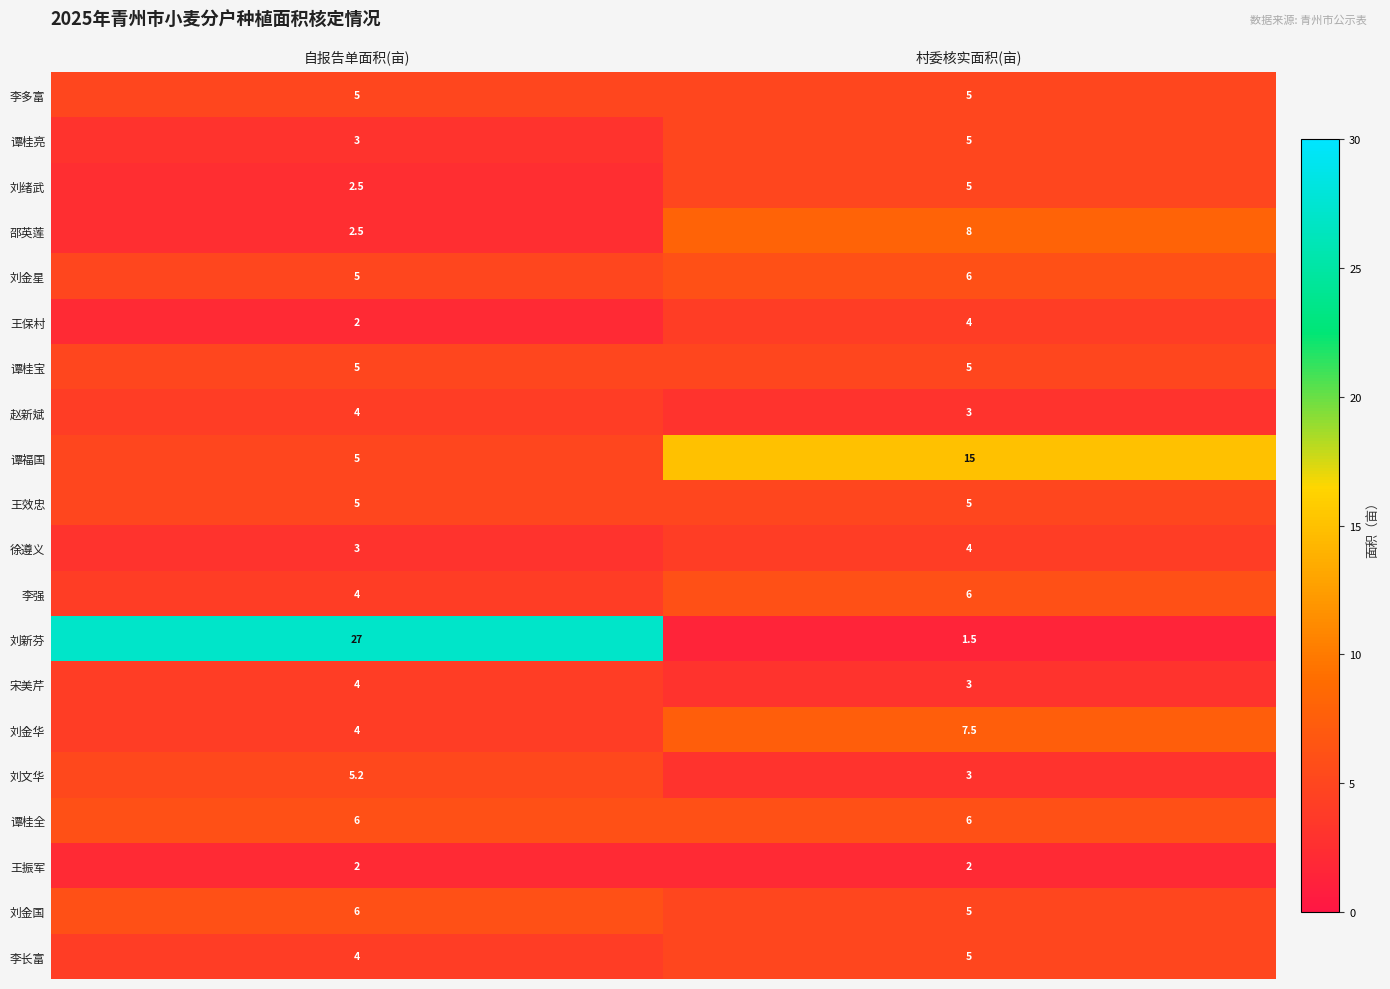

What is the total value across all series at 自报告单面积(亩)?

104.2